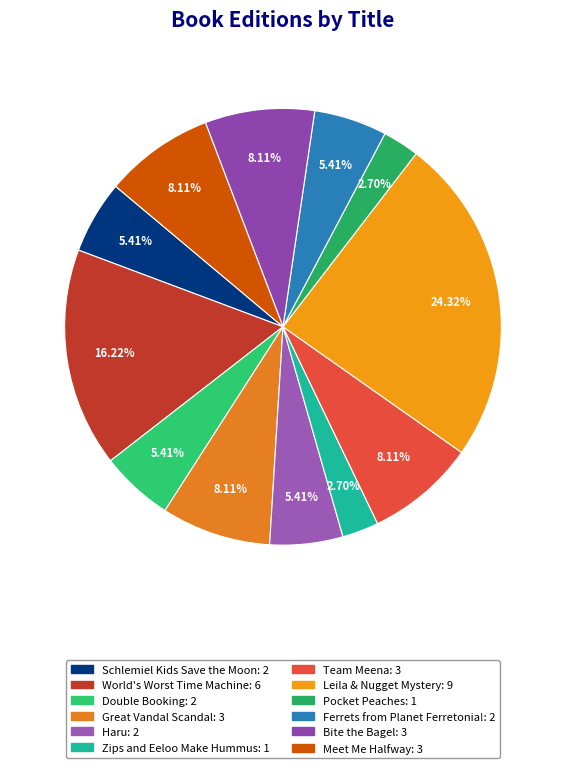

Which slice is the largest?

Leila & Nugget Mystery